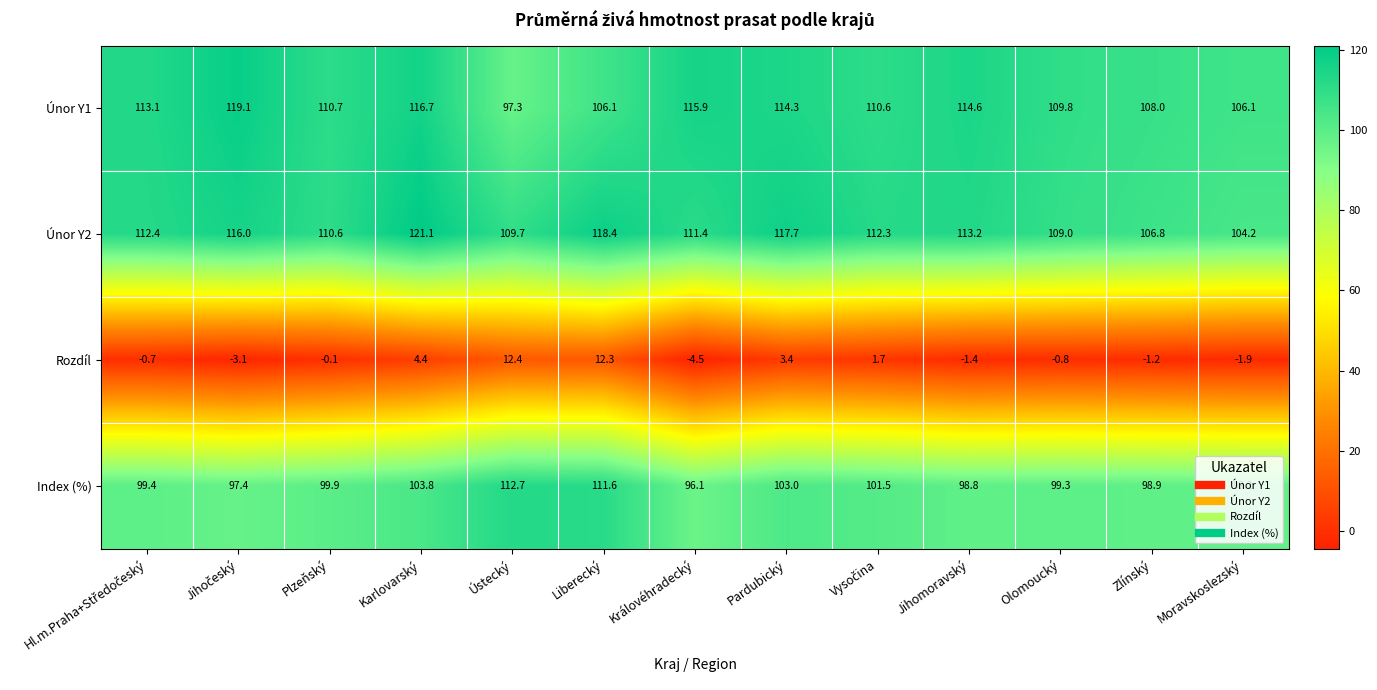

At which label is Únor Y1 closest to 108?

Zlínský